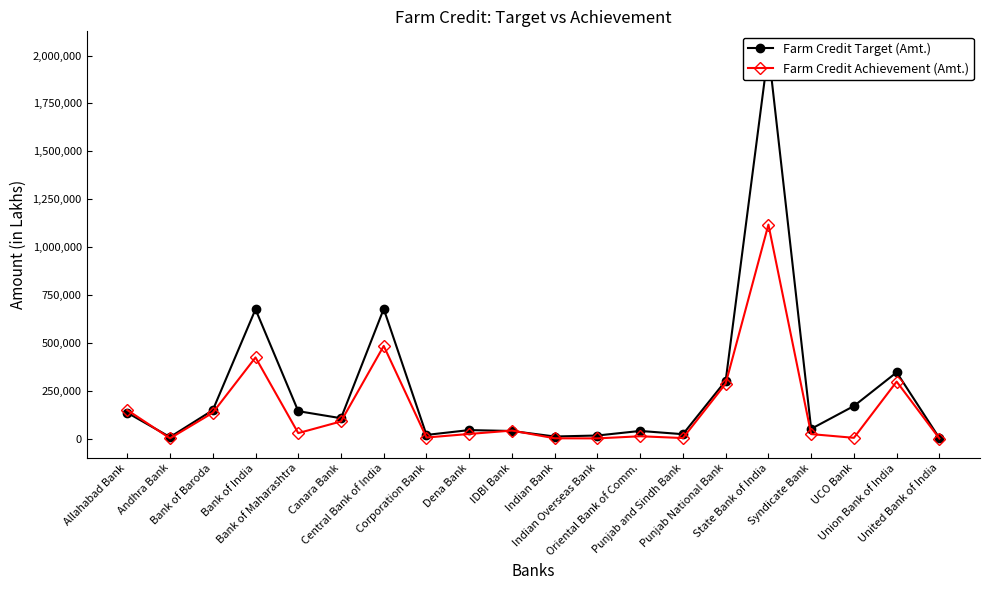

How many interior local peaks does the Farm Credit Target (Amt.) series have?

6